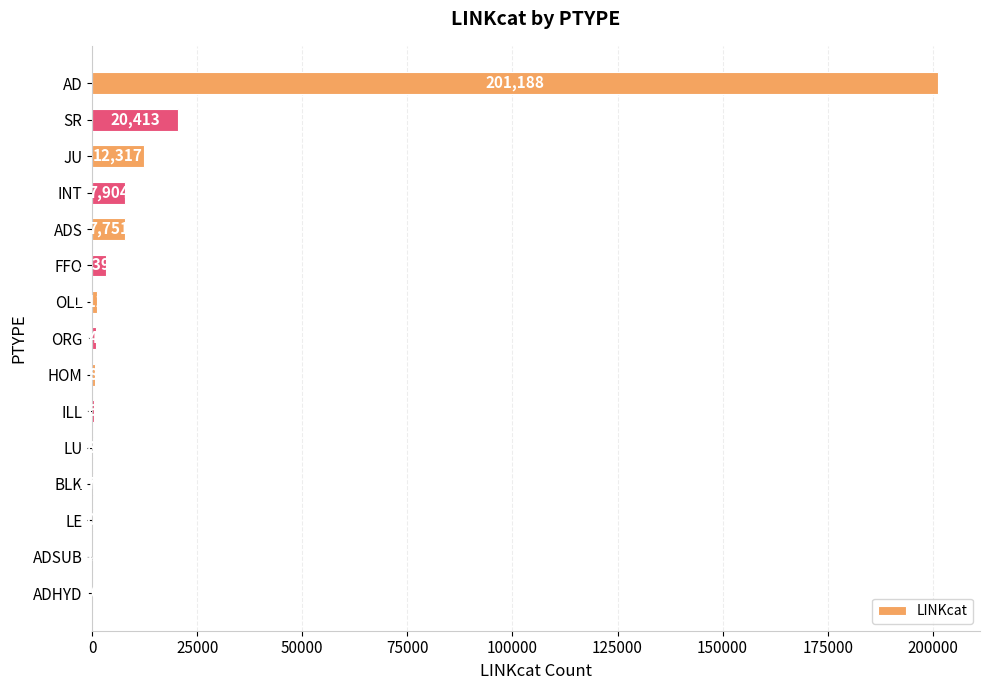

Are the bars grouped side by side (vs. stacked)?

No